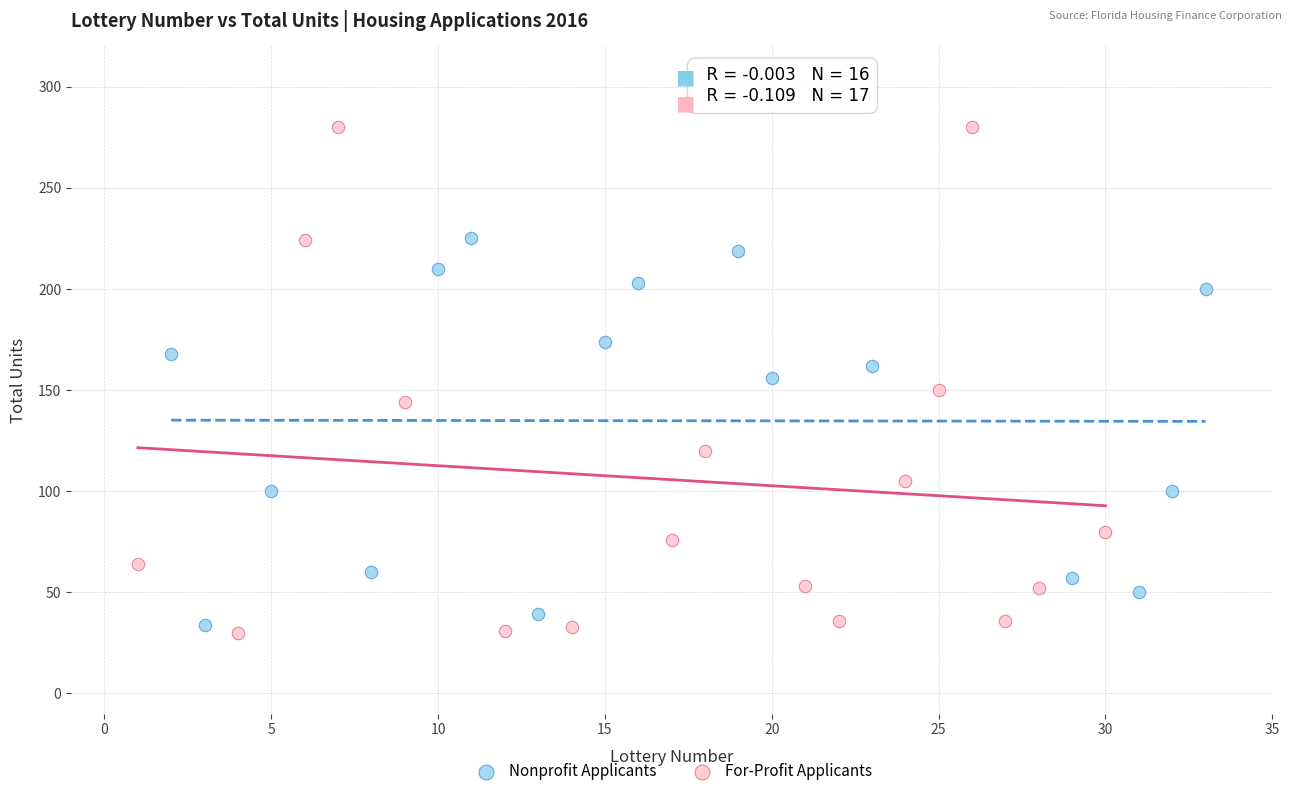

Which series reaches the maximum Y coordinate?

For-Profit Applicants